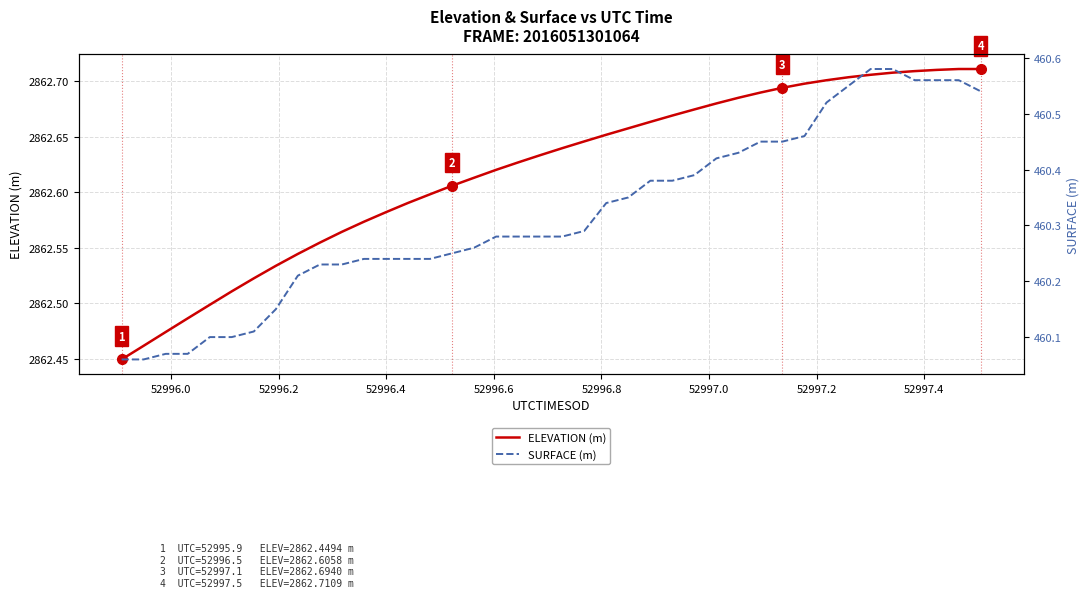

Is the value of SURFACE (m) at 34 greater than the value of ELEVATION (m) at 52996.6?

No